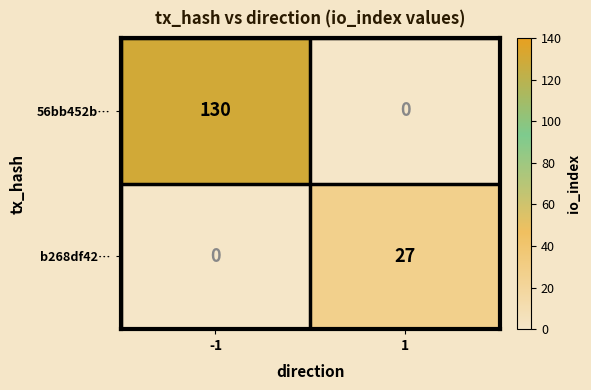

What is the average value of the b268df42… series?

14